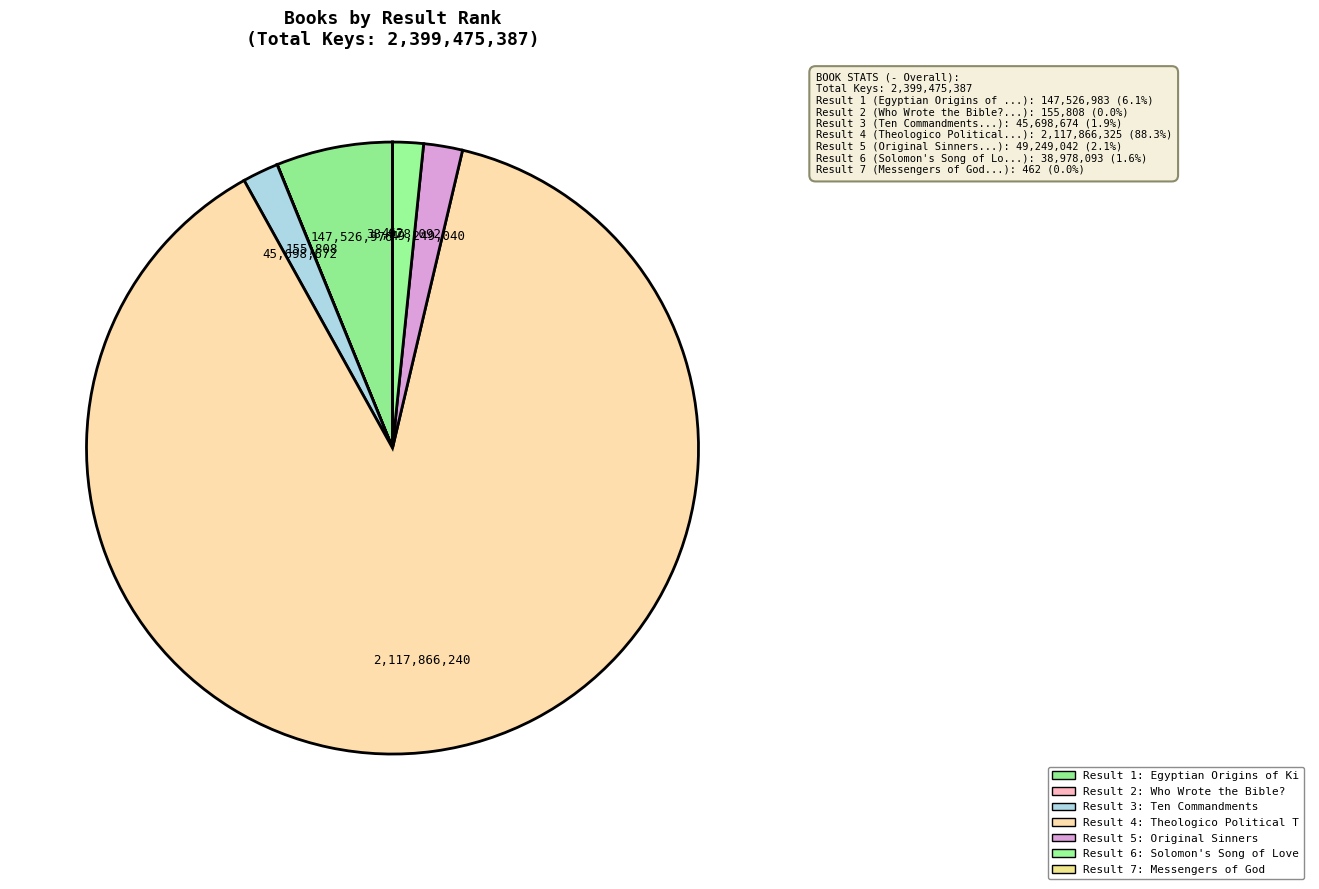

What is the largest slice in the pie chart?

4